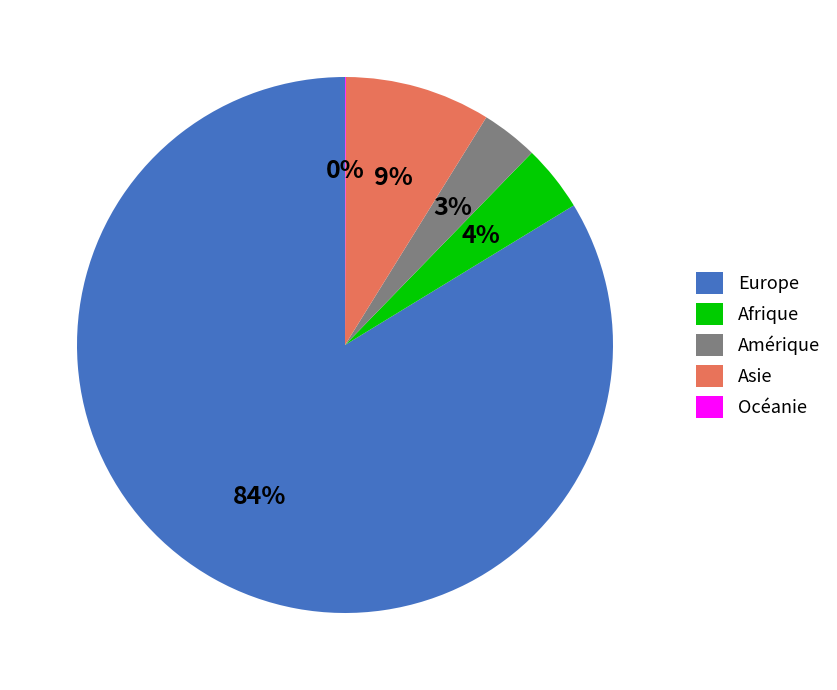

Which category has the biggest portion of the pie?

Europe